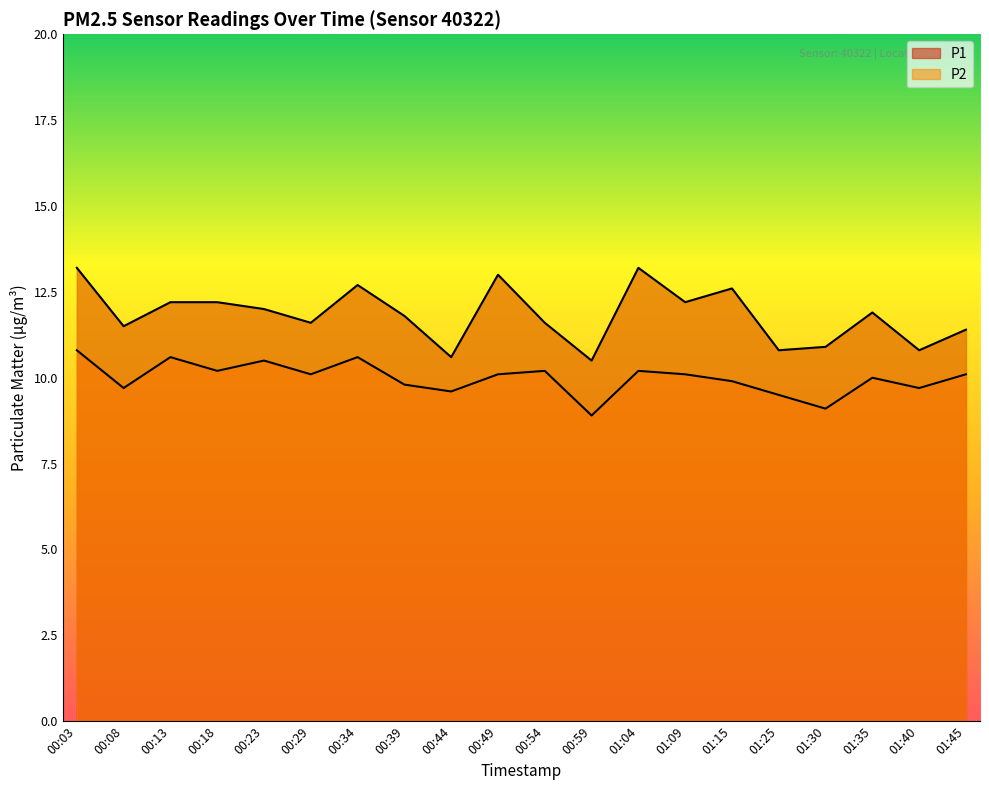

Which category has the lowest value across all series?

00:59